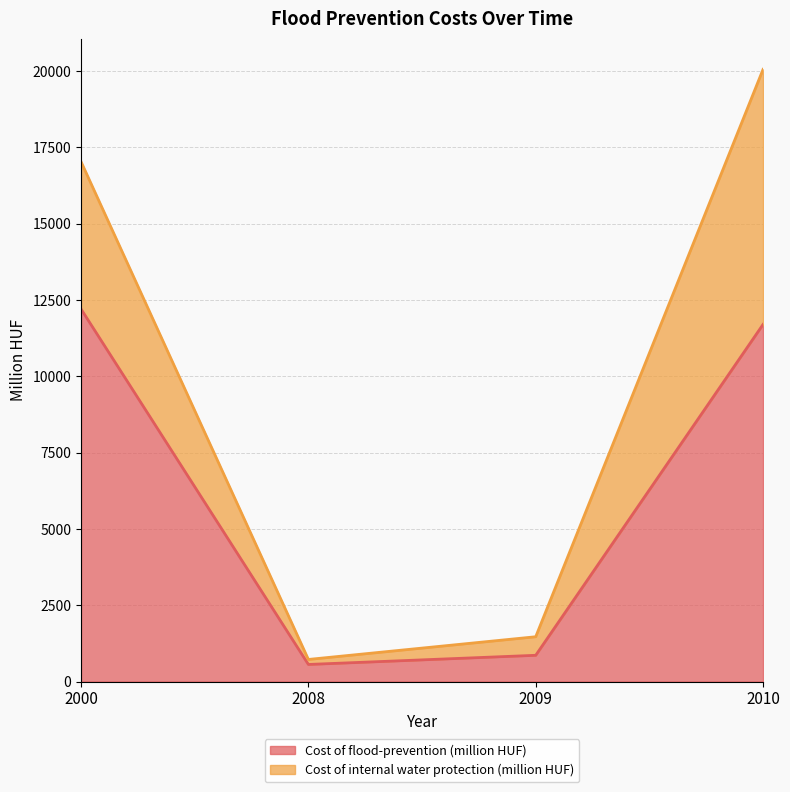

Reading right to left, transcribe the values for Cost of flood-prevention (million HUF).

2010=11702	2009=860	2008=560	2000=12206